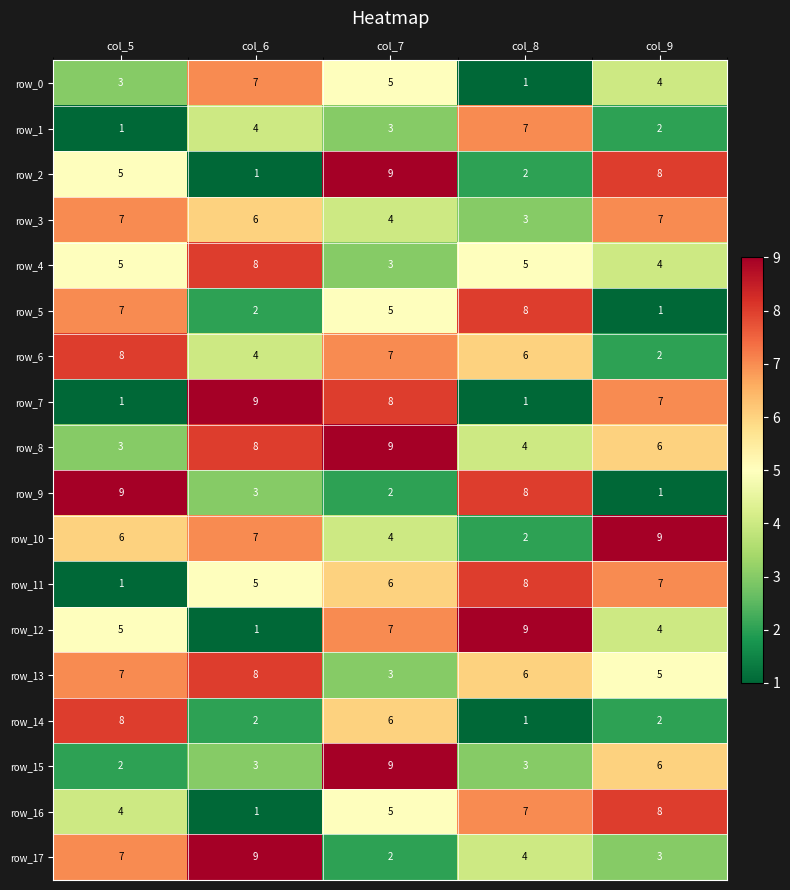

How many categories are shown in the chart?

5